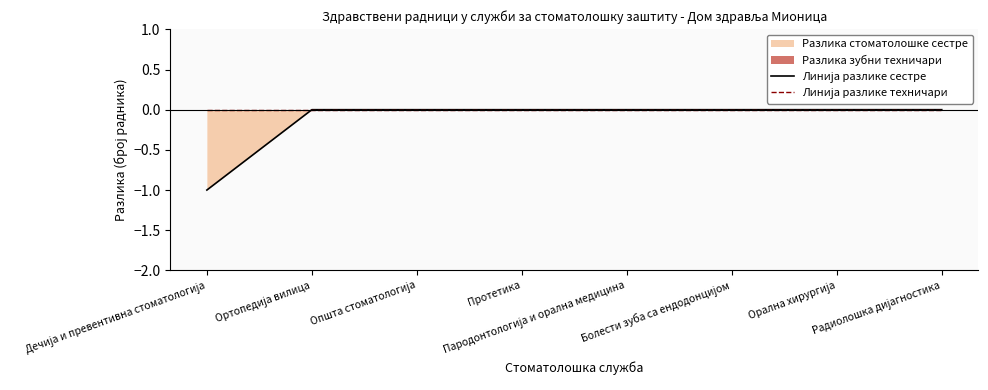

At which label does Линија разлике сестре reach its minimum?

Дечија и превентивна стоматологија